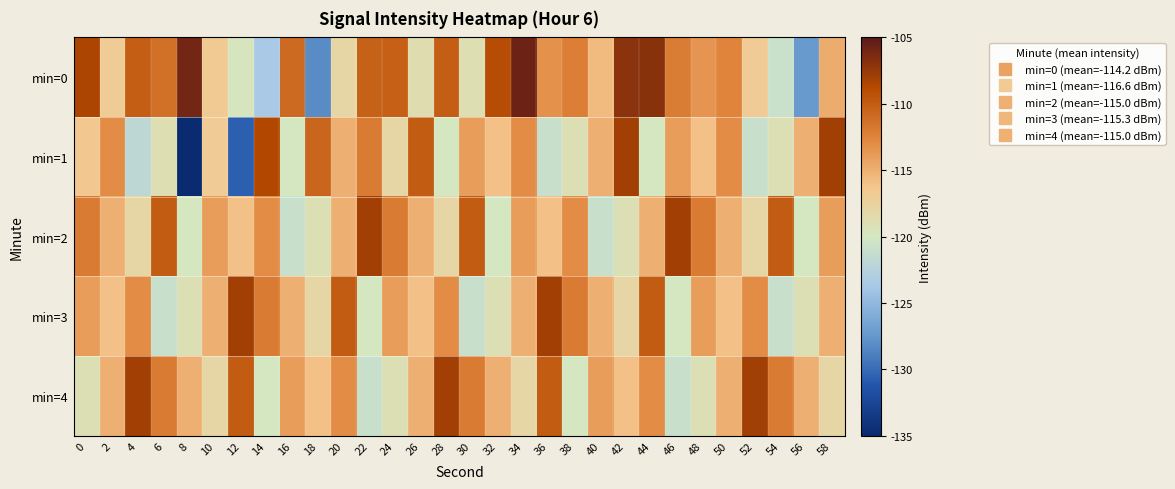

How many distinct data groups are displayed?

5